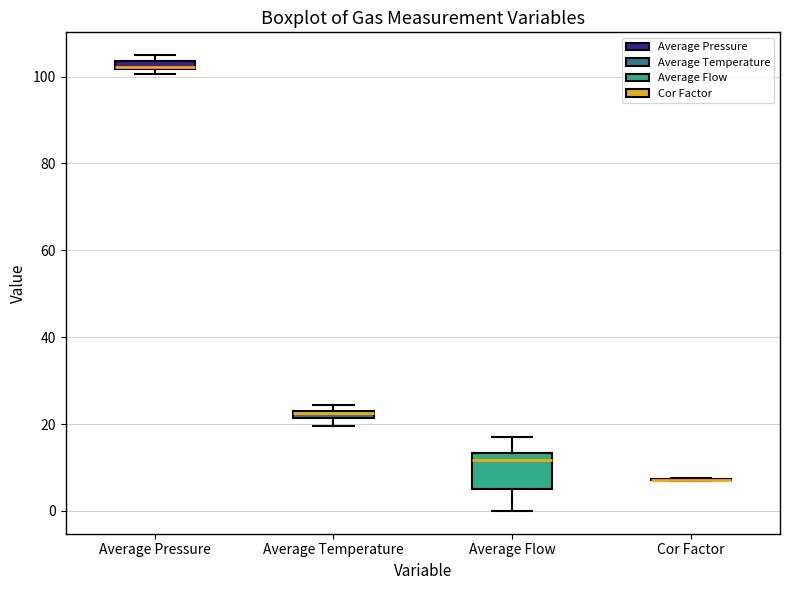

Which box is the tallest, from its lower edge to its upper edge?

Average Flow